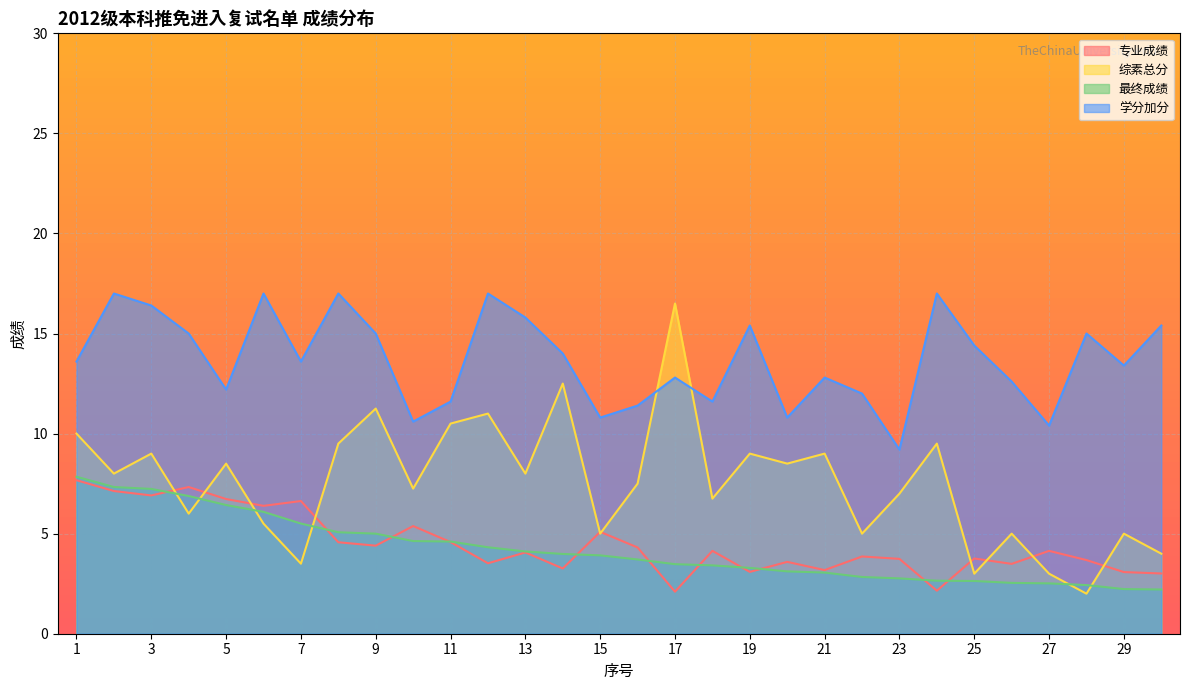

What are all the series names shown in the legend?

专业成绩, 综素总分, 最终成绩, 学分加分